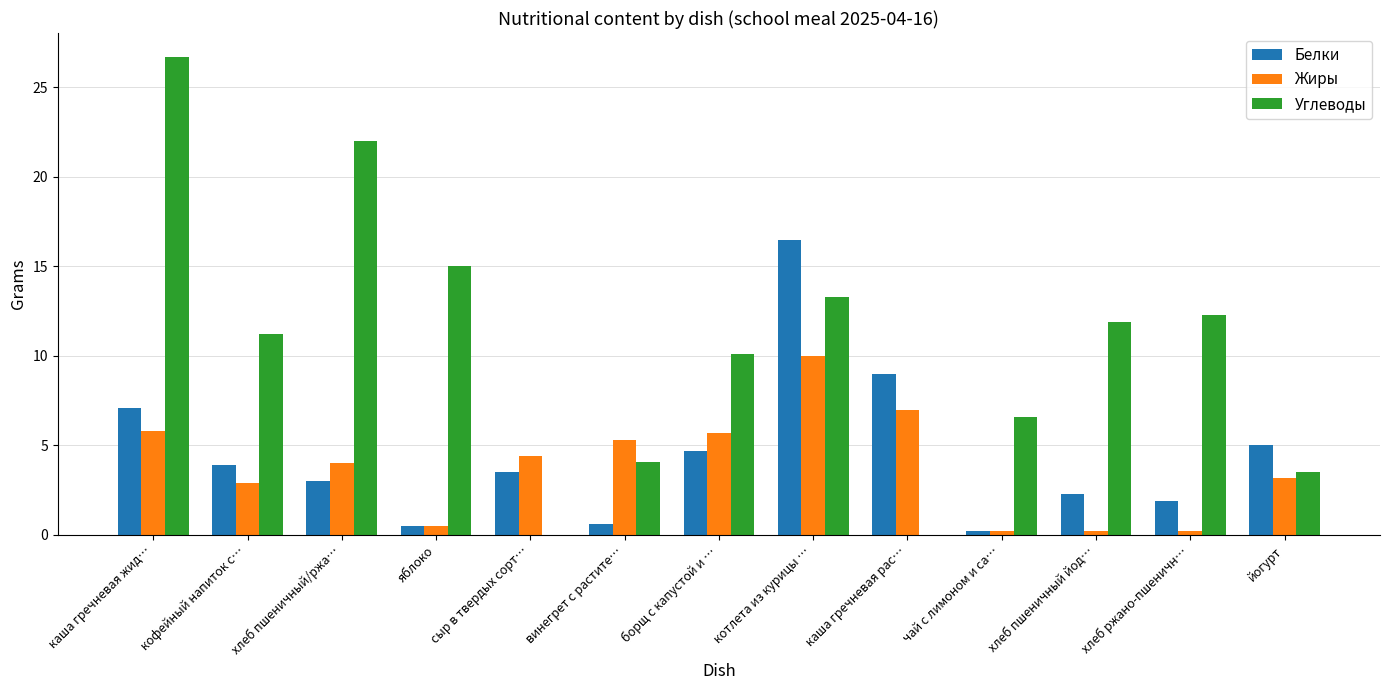

What is the spread (max minus min) of values at яблоко?

14.5